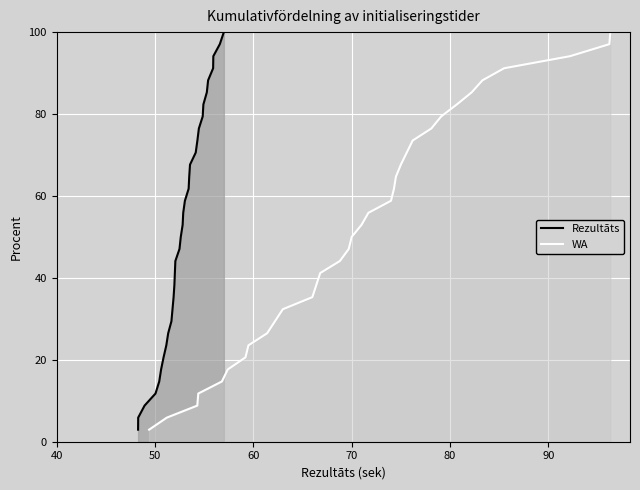

What is the maximum value for Rezultāts?

100.0